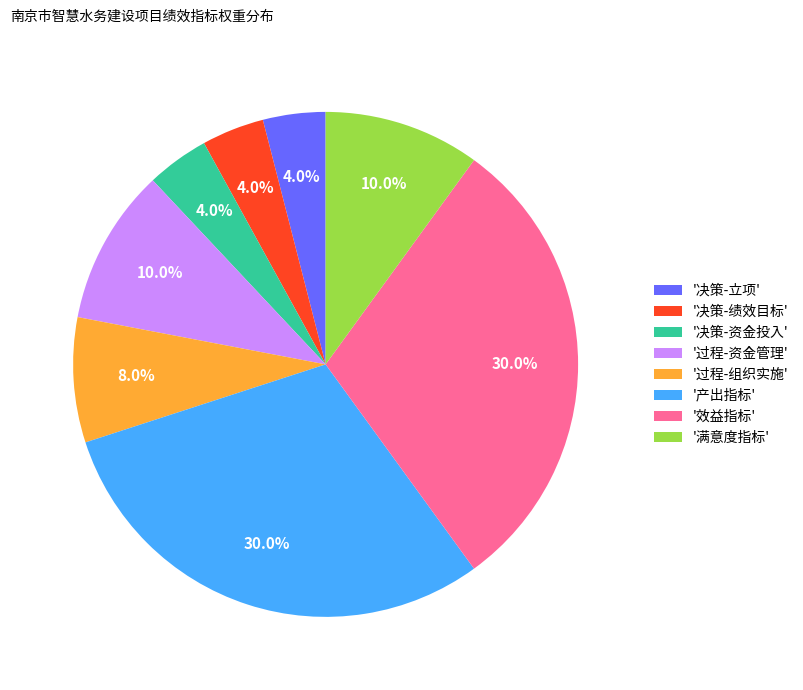

Which has a higher value, '满意度指标' or '效益指标'?

'效益指标'